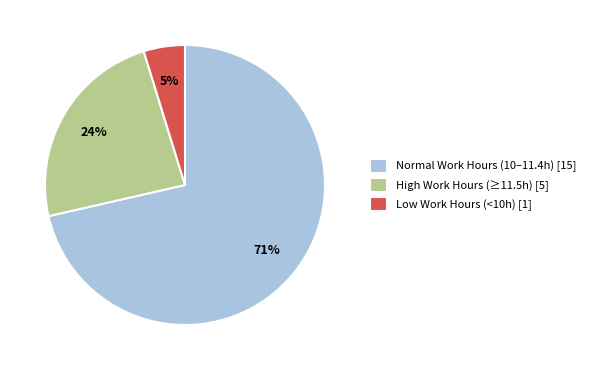

To the nearest percent, what percentage of the pie is High Work Hours (≥11.5h) [5]?

24%